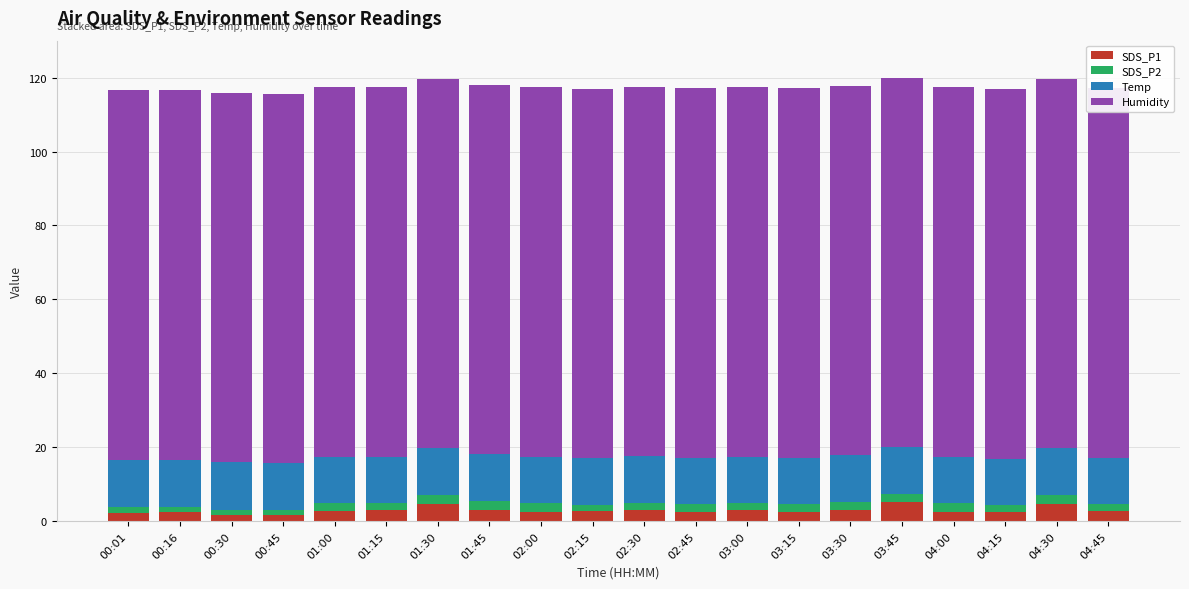

Are the bars horizontal?

No